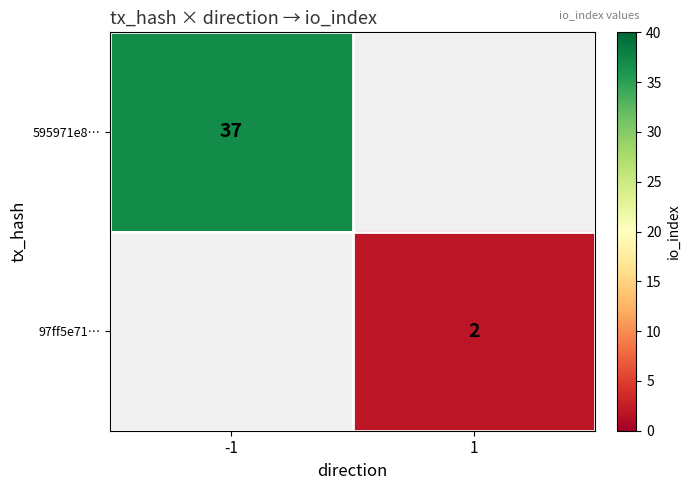

The 595971e8… series shows 37 at -1. True or false?

True